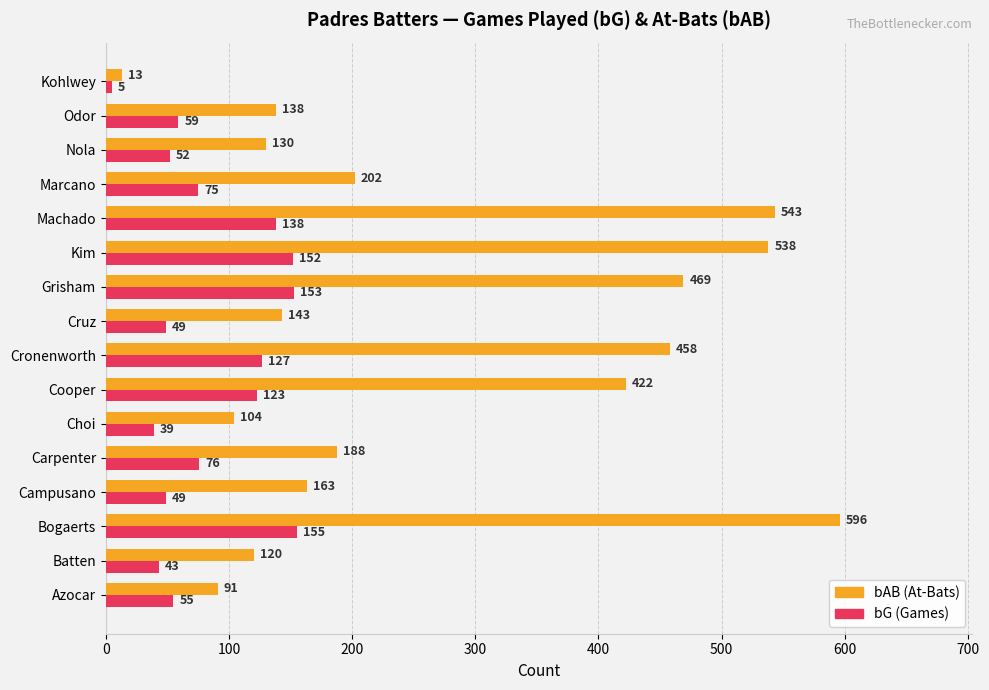

Which category has the lowest value across all series?

Kohlwey